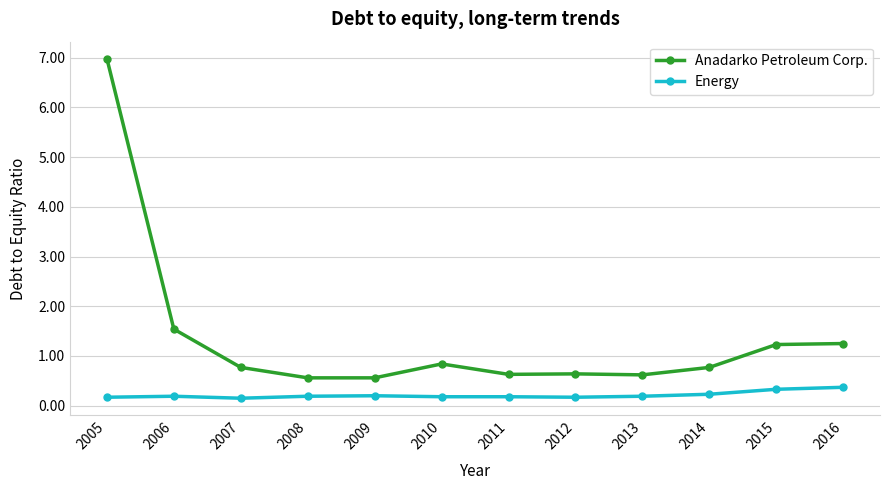

At which label is Anadarko Petroleum Corp. closest to 3?

2006